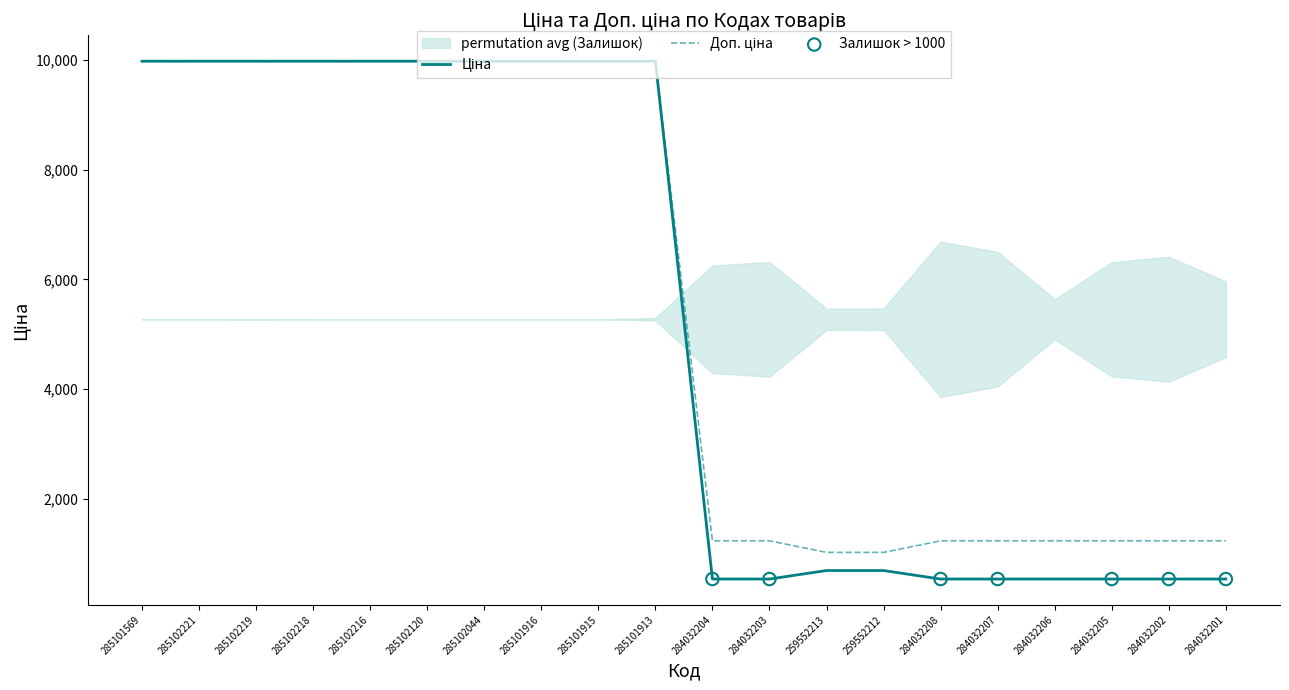

Is the value of Доп. ціна at 285101913 greater than the value of Ціна at 285102044?

No